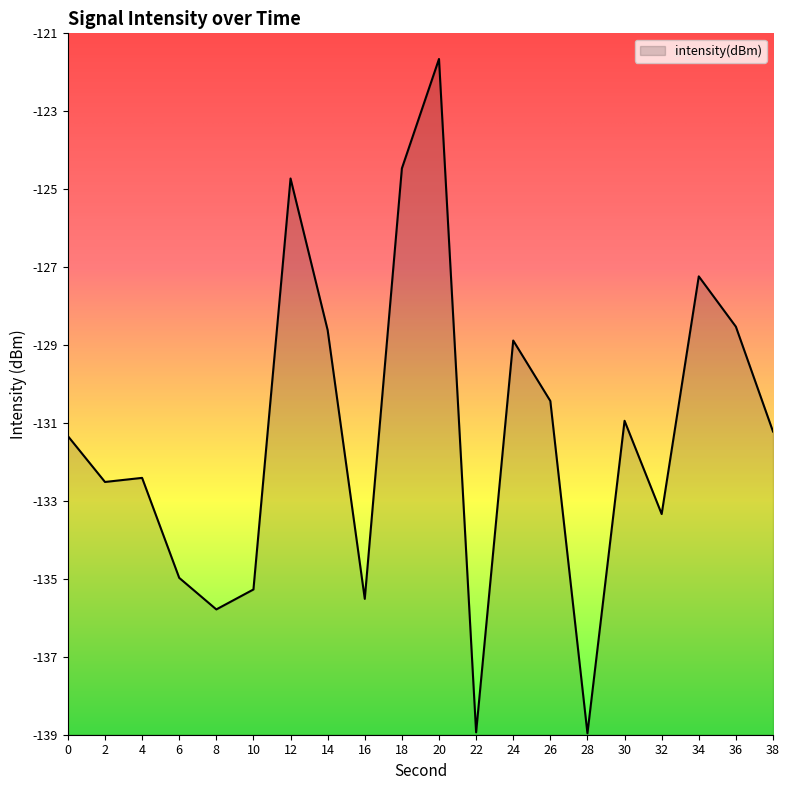

Does the chart display data point markers on the line(s)?

No